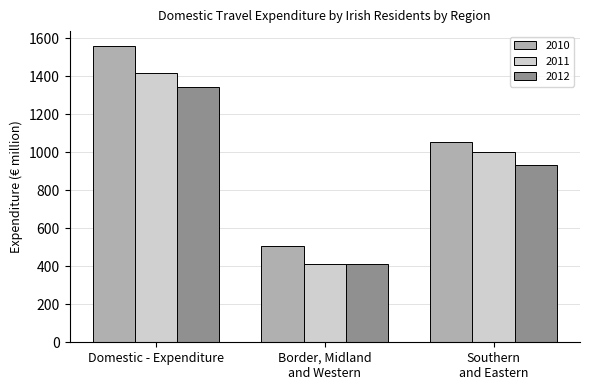

Reading left to right, transcribe all the data shown in this chart.

2010: Domestic - Expenditure=1560.5	Border, Midland
and Western=508.4	Southern
and Eastern=1052.1
2011: Domestic - Expenditure=1415.9	Border, Midland
and Western=412.5	Southern
and Eastern=1003.4
2012: Domestic - Expenditure=1345.4	Border, Midland
and Western=409.9	Southern
and Eastern=935.5